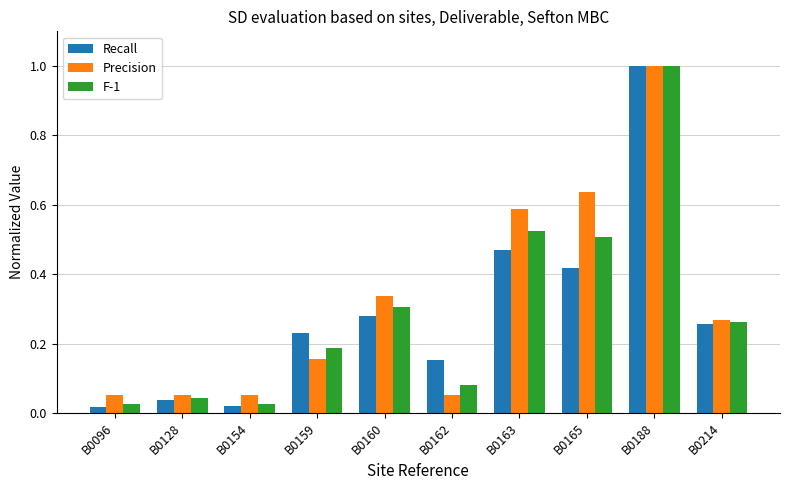

Is it true that Recall equals 0.2 at B0165?

False